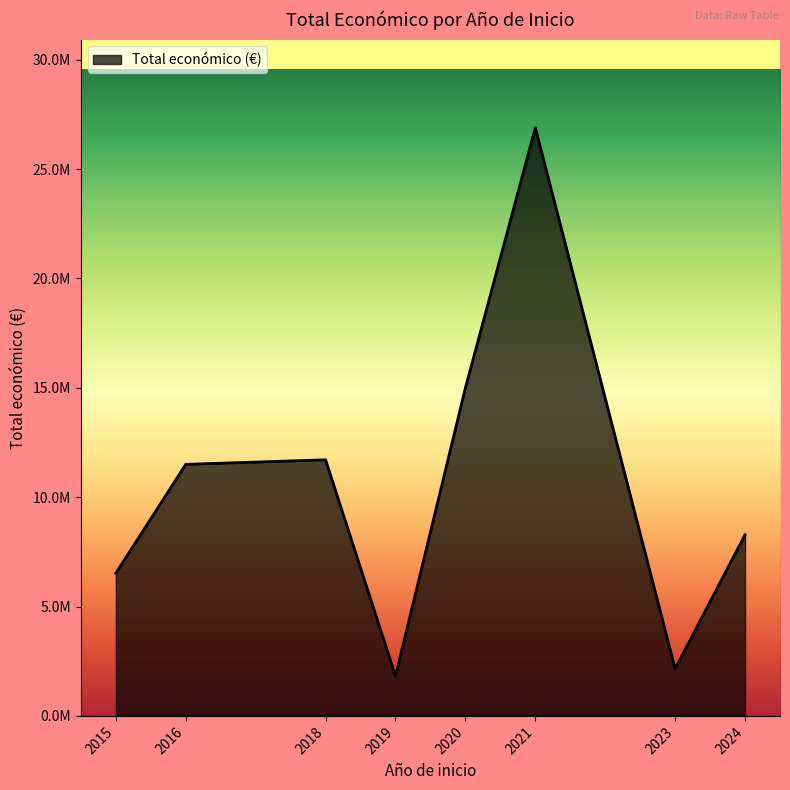

True or false: the data shows 208820 at 2023.

False